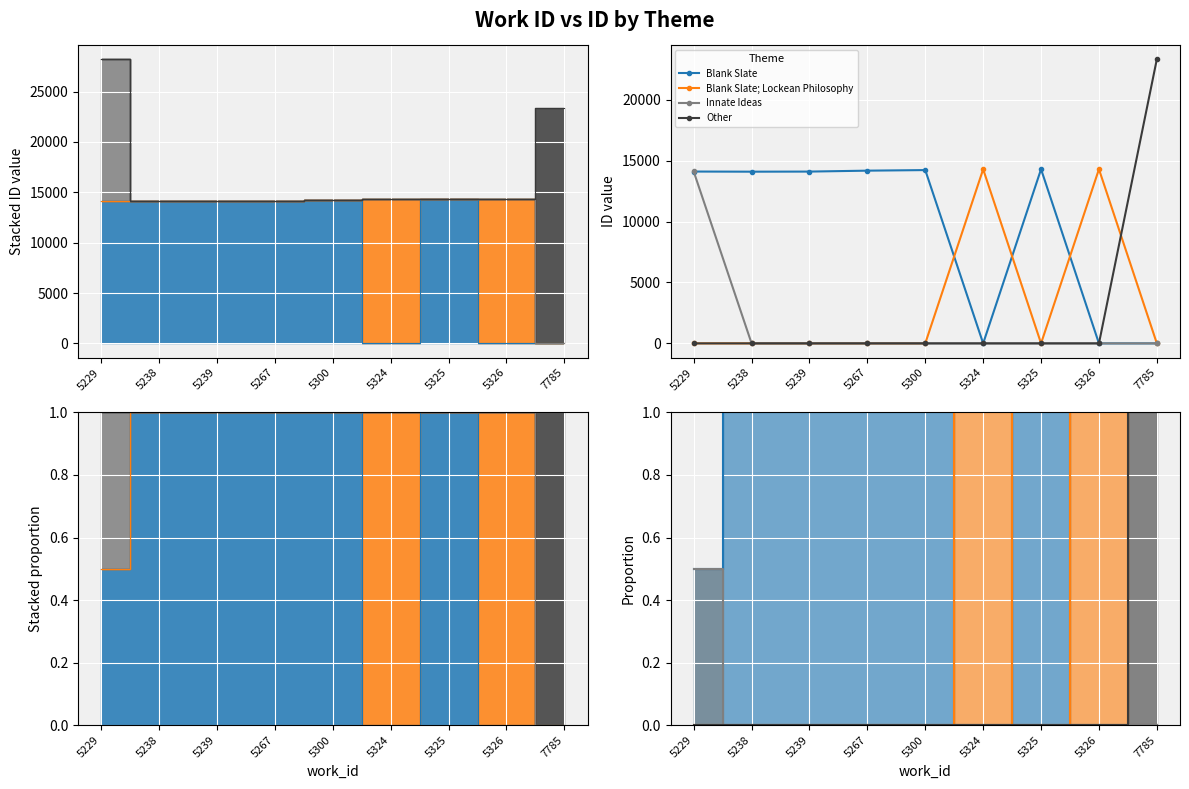

How many interior local valleys does the Blank Slate series have?

2